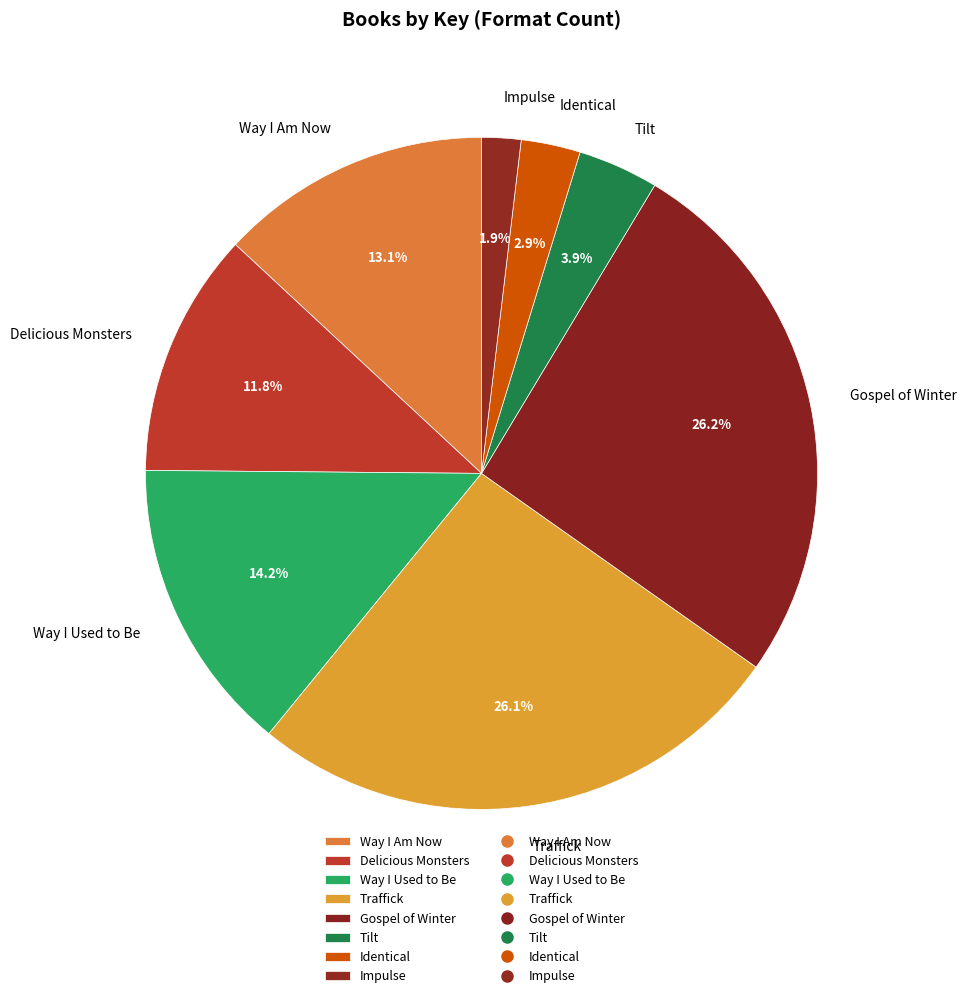

Combined, what portion of the pie is Way I Used to Be and Delicious Monsters?

26.0%